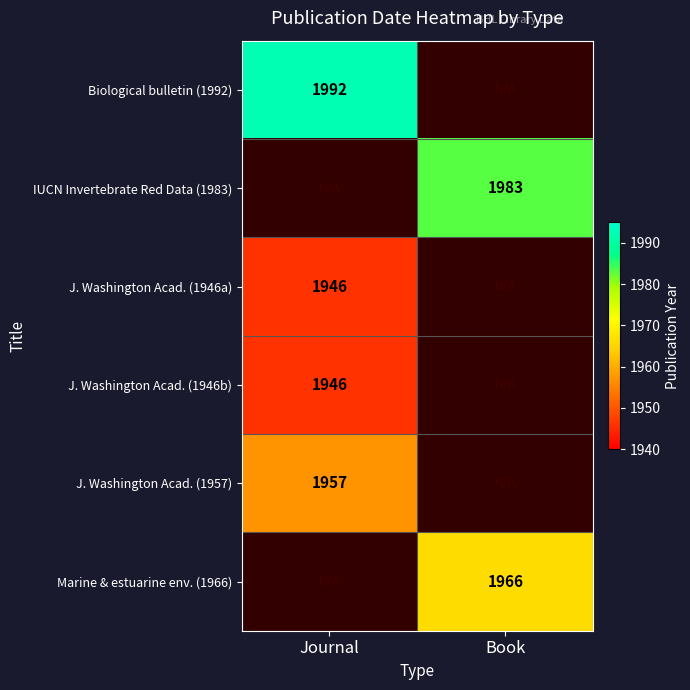

The J. Washington Acad. (1946a) series shows 646 at Journal. True or false?

False